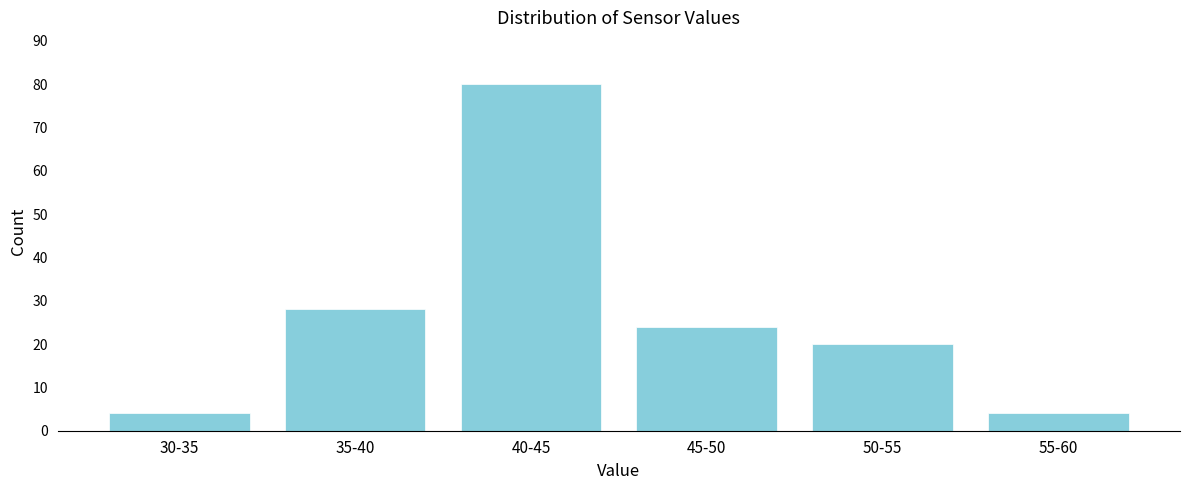

Reading left to right, what are all the values shown in this chart?

30-35=4	35-40=28	40-45=80	45-50=24	50-55=20	55-60=4